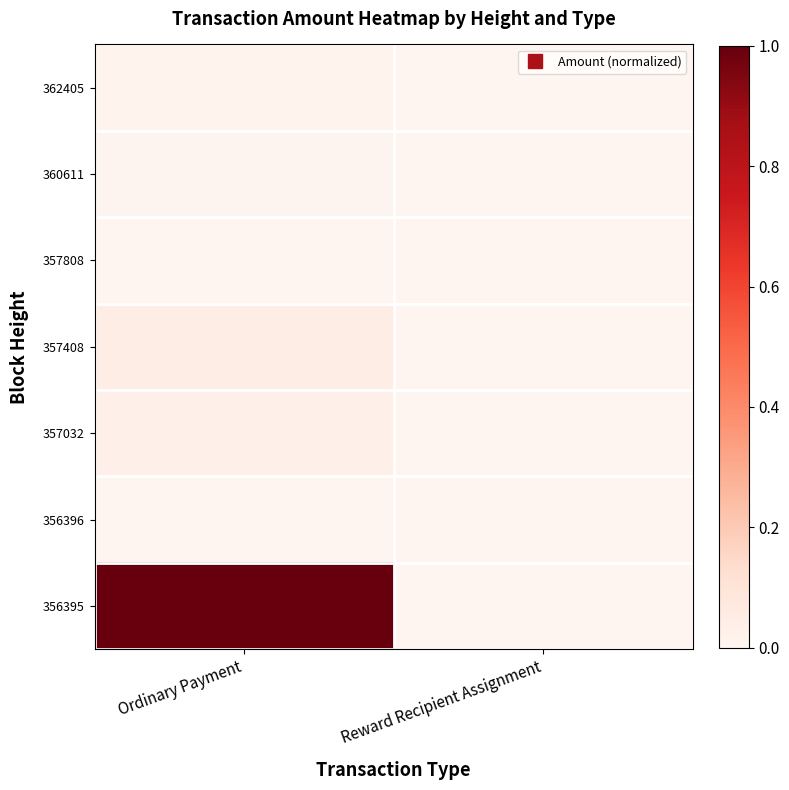

At which category is the sum across all series the highest?

Ordinary Payment